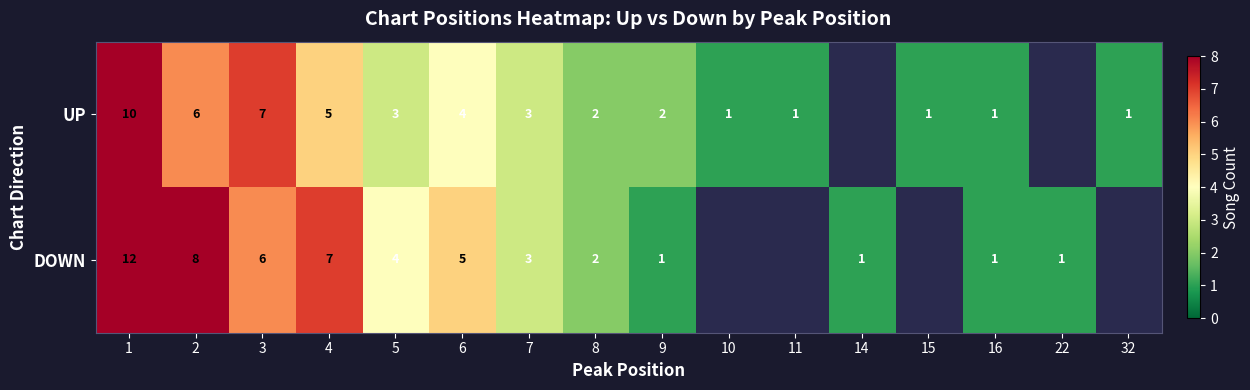

What is the sum of the UP values at 2 and 8?

8